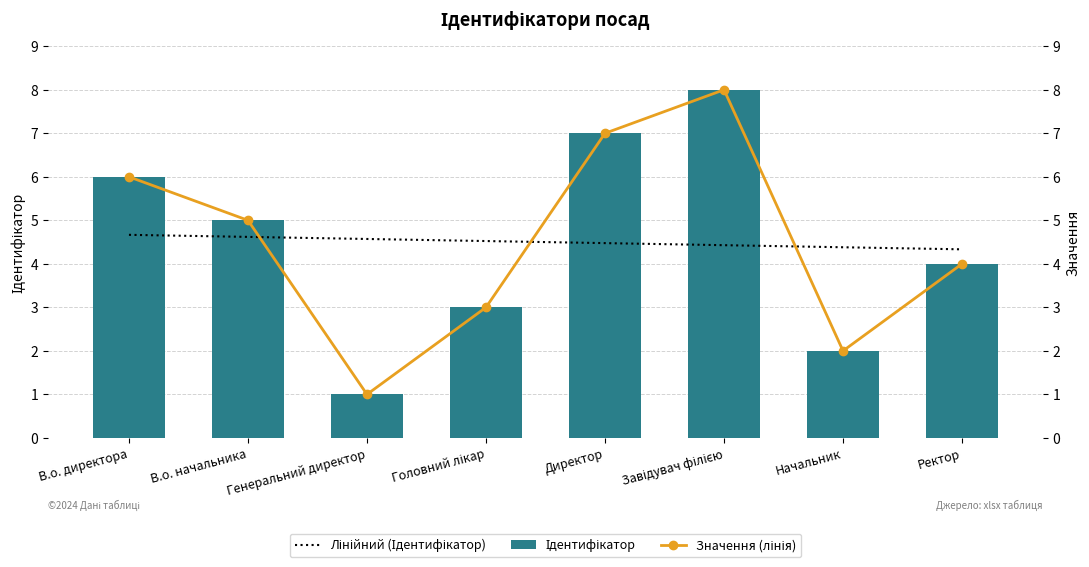

At which label does Значення (лінія) reach its peak?

Завідувач філією